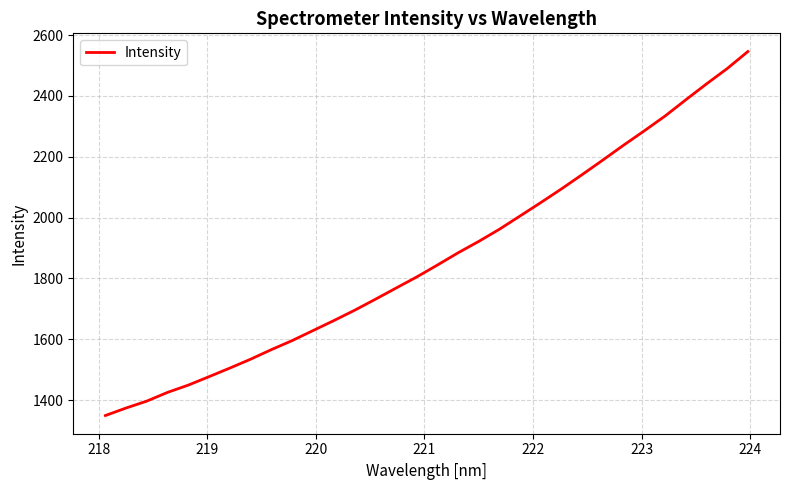

What is the minimum value shown in the chart?

1349.5